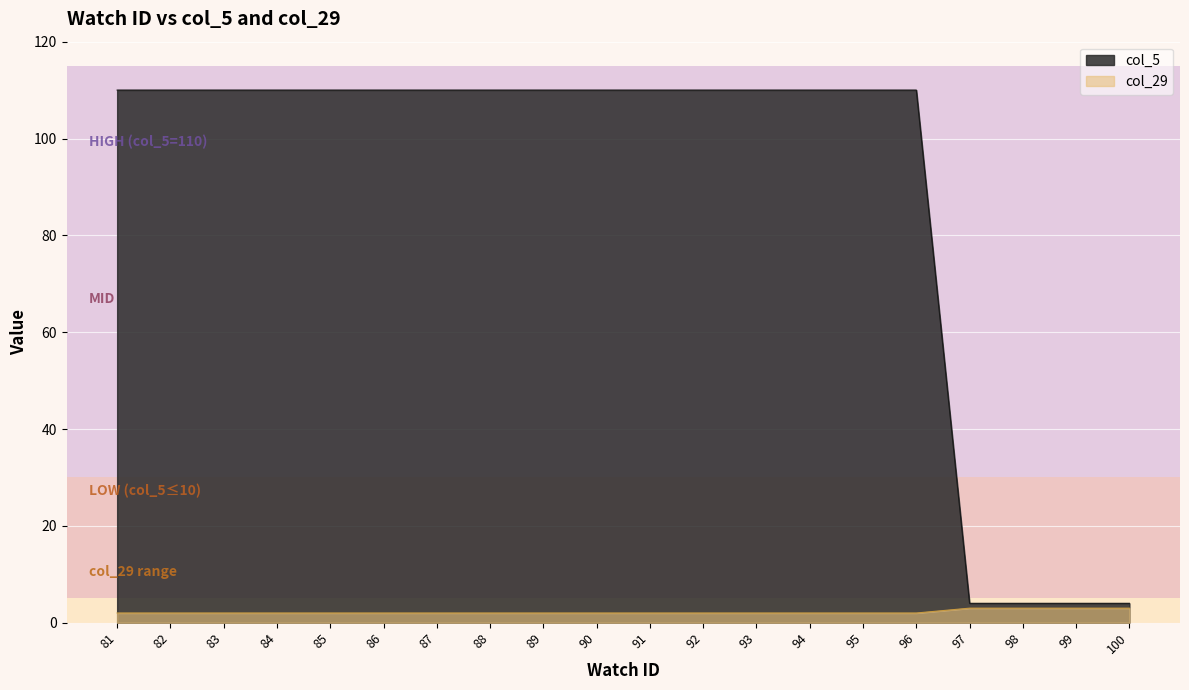

How many series are shown in this chart?

2